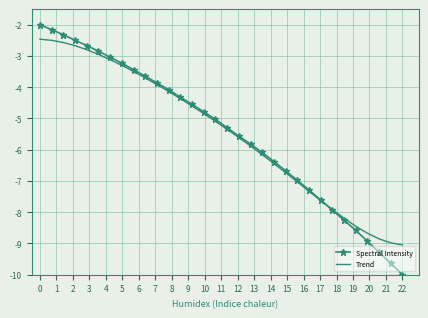

What is the minimum value for Spectral Intensity?

-10.0